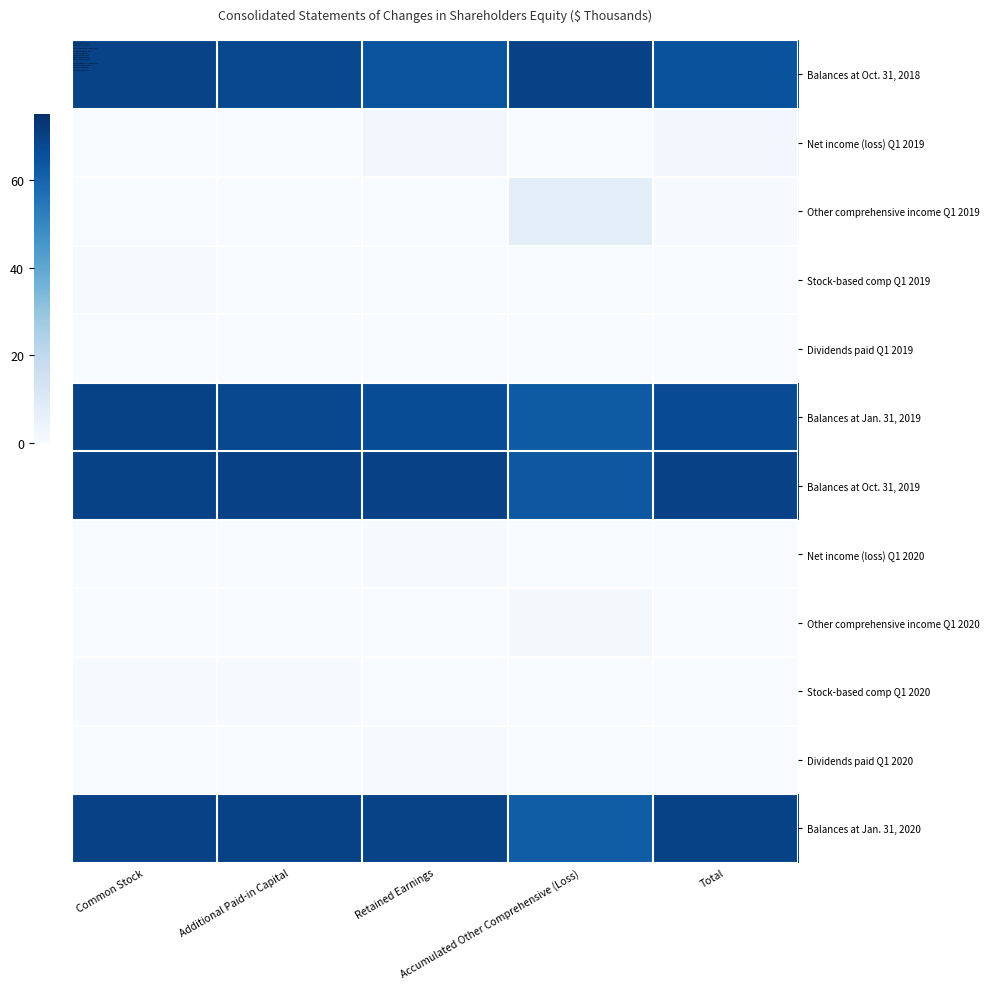

Reading left to right, extract all data points from this chart.

Balances at Oct. 31, 2018: Common Stock=69.2	Additional Paid-in Capital=67.7	Retained Earnings=64.5	Accumulated Other Comprehensive (Loss)=70.0	Total=64.9
Net income (loss) Q1 2019: Common Stock=0.0	Additional Paid-in Capital=0.0	Retained Earnings=2.6	Accumulated Other Comprehensive (Loss)=0.0	Total=1.9
Other comprehensive income Q1 2019: Common Stock=0.0	Additional Paid-in Capital=0.0	Retained Earnings=0.0	Accumulated Other Comprehensive (Loss)=7.5	Total=0.3
Stock-based comp Q1 2019: Common Stock=0.4	Additional Paid-in Capital=0.2	Retained Earnings=0.0	Accumulated Other Comprehensive (Loss)=0.0	Total=0.1
Dividends paid Q1 2019: Common Stock=0.0	Additional Paid-in Capital=0.0	Retained Earnings=0.3	Accumulated Other Comprehensive (Loss)=0.0	Total=0.2
Balances at Jan. 31, 2019: Common Stock=69.6	Additional Paid-in Capital=67.9	Retained Earnings=66.8	Accumulated Other Comprehensive (Loss)=62.5	Total=67.0
Balances at Oct. 31, 2019: Common Stock=69.7	Additional Paid-in Capital=70.0	Retained Earnings=70.0	Accumulated Other Comprehensive (Loss)=63.4	Total=70.0
Net income (loss) Q1 2020: Common Stock=0.0	Additional Paid-in Capital=0.0	Retained Earnings=0.3	Accumulated Other Comprehensive (Loss)=0.0	Total=0.3
Other comprehensive income Q1 2020: Common Stock=0.0	Additional Paid-in Capital=0.0	Retained Earnings=0.0	Accumulated Other Comprehensive (Loss)=1.4	Total=0.1
Stock-based comp Q1 2020: Common Stock=0.3	Additional Paid-in Capital=0.4	Retained Earnings=0.0	Accumulated Other Comprehensive (Loss)=0.0	Total=0.1
Dividends paid Q1 2020: Common Stock=0.0	Additional Paid-in Capital=0.0	Retained Earnings=0.3	Accumulated Other Comprehensive (Loss)=0.0	Total=0.2
Balances at Jan. 31, 2020: Common Stock=70.0	Additional Paid-in Capital=69.6	Retained Earnings=69.3	Accumulated Other Comprehensive (Loss)=62.0	Total=69.5